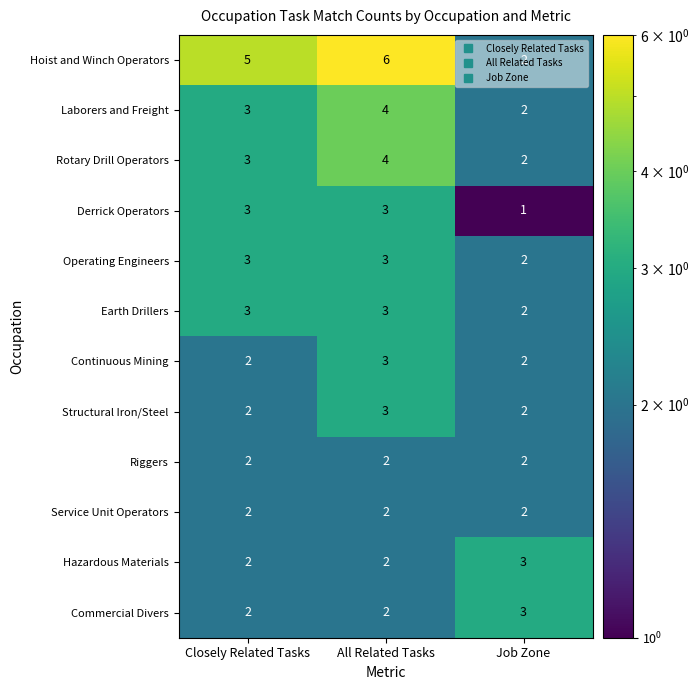

Which series has the widest spread of values?

Hoist and Winch Operators